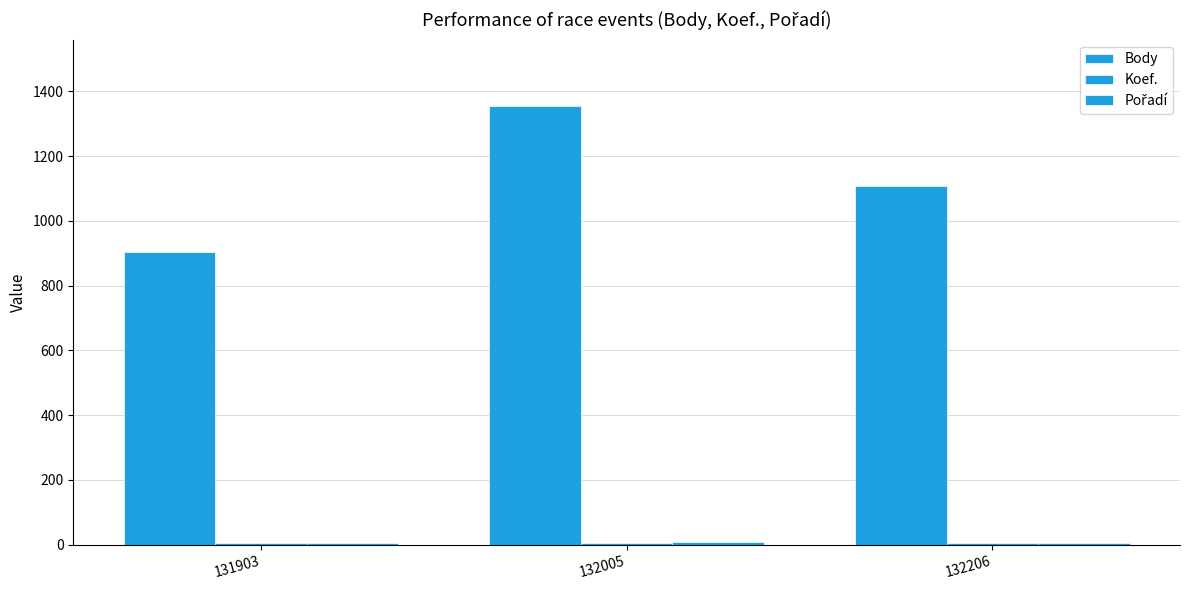

Rank the series by their maximum value, from highest to lowest.

Body, Pořadí, Koef.